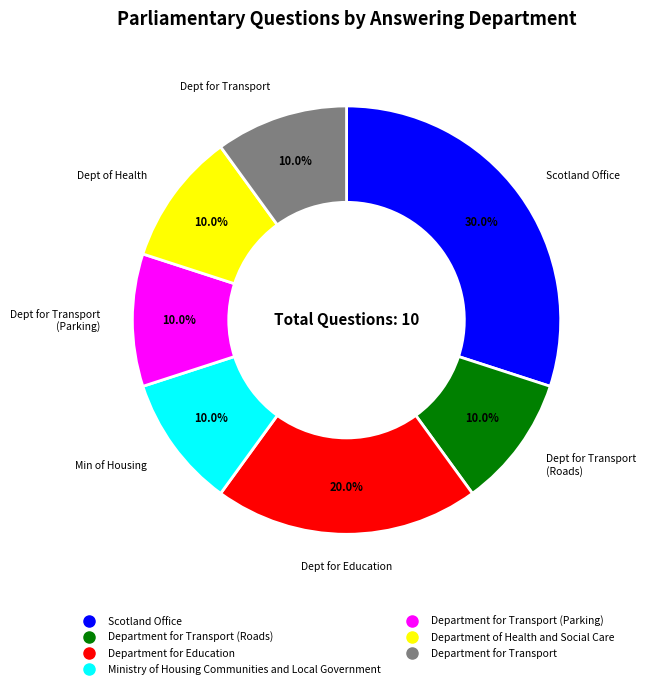

How many segments does this pie chart have?

7